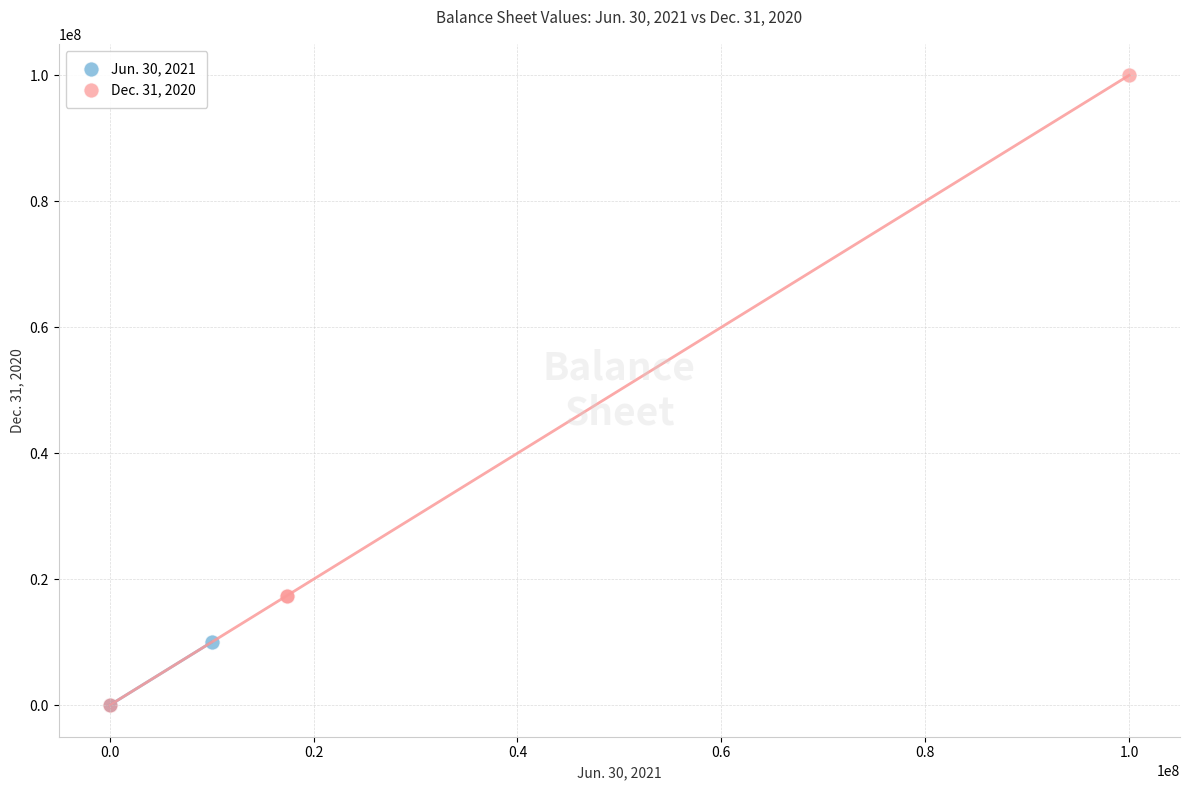

Which series contains the highest Y value?

Dec. 31, 2020